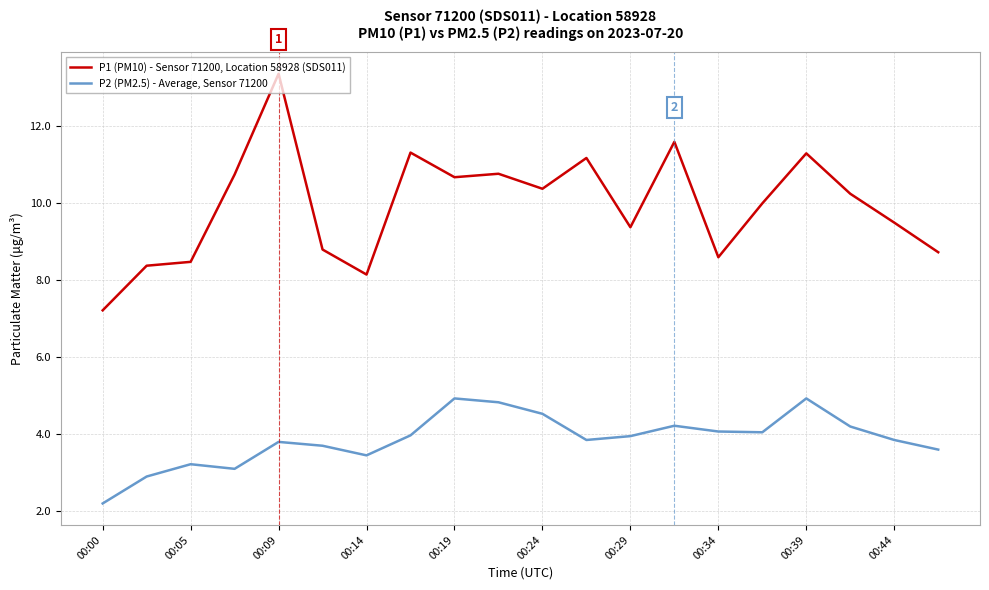

Which series has the largest total across all categories?

P1 (PM10) - Sensor 71200, Location 58928 (SDS011)